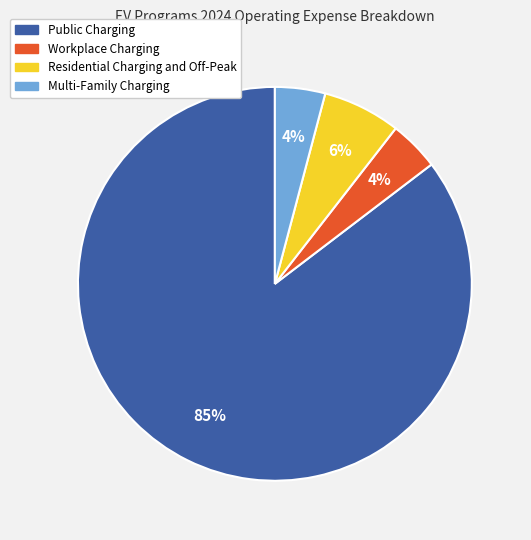

Does Public Charging represent more than half of the total?

Yes